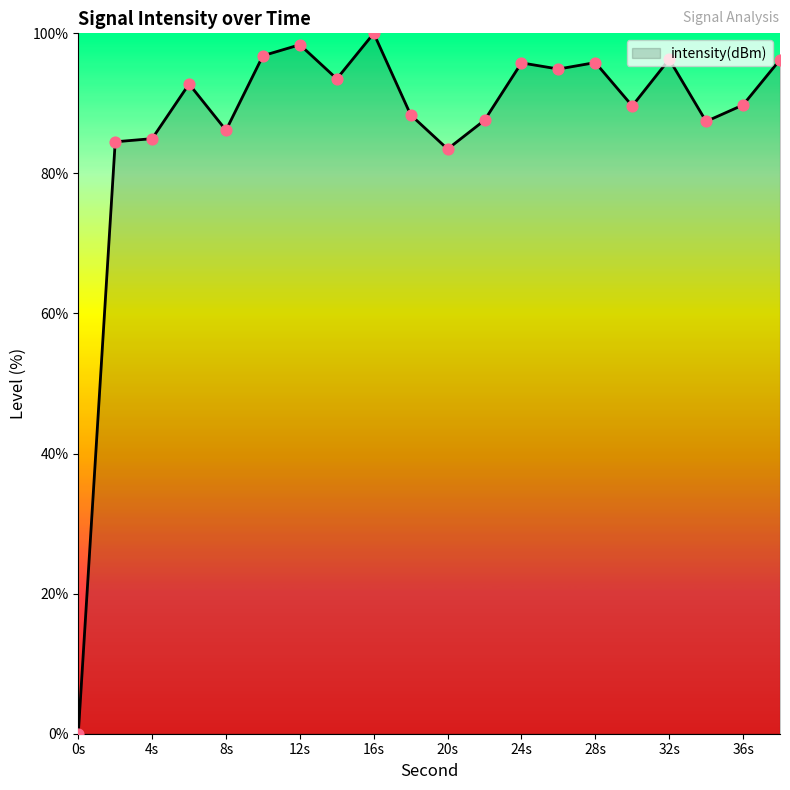

What is the difference between the maximum and minimum values?

100.0